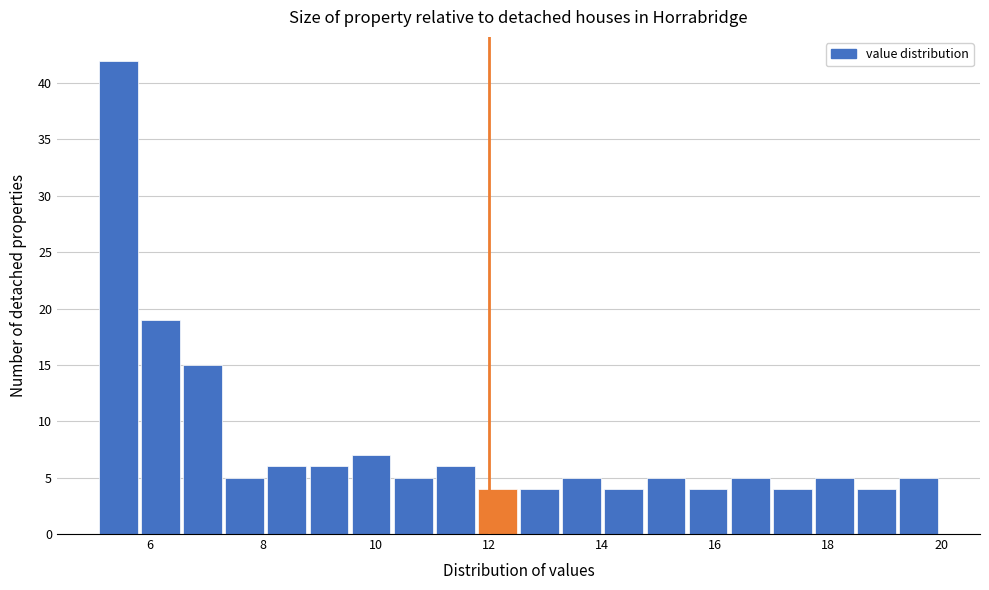

Read against the x-axis, roughly where is the centre of the tallest bar?

5.4